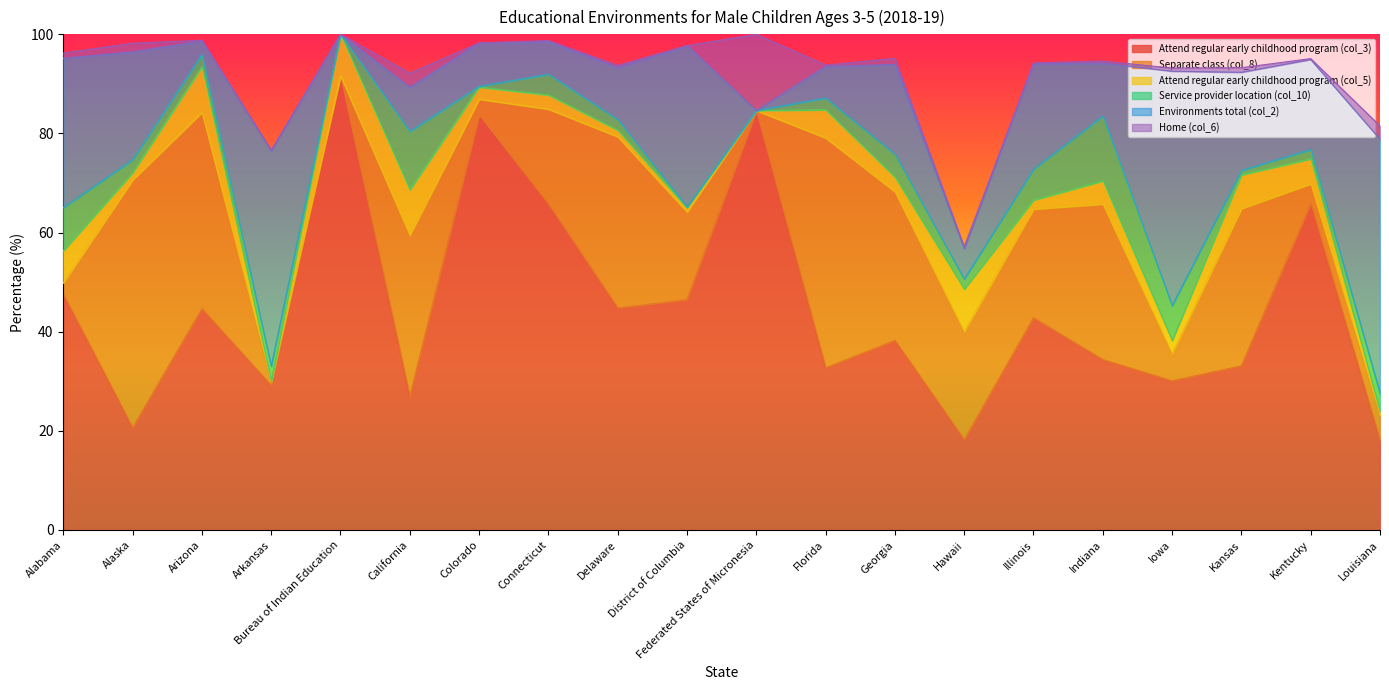

Is the value of Service provider location (col_10) at Georgia greater than the value of Attend regular early childhood program (col_5) at Delaware?

Yes